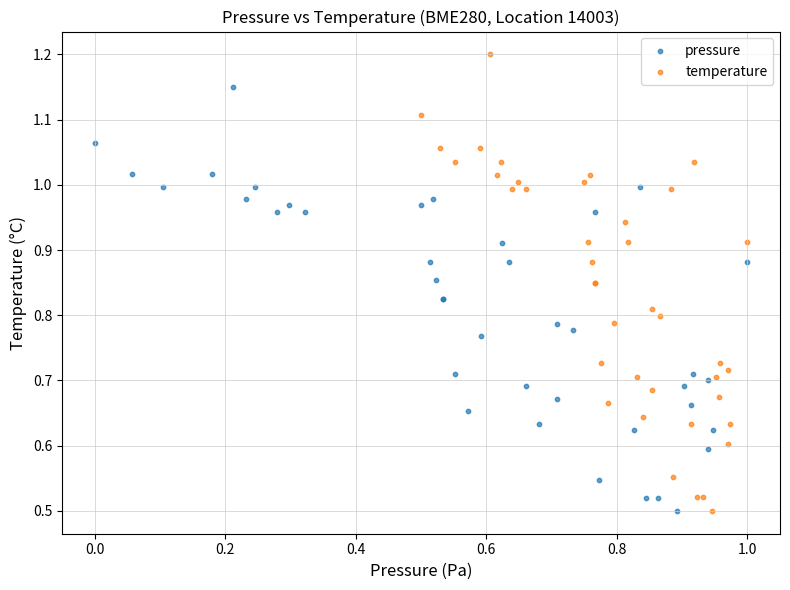

Which series has the largest Y range (max minus min)?

temperature